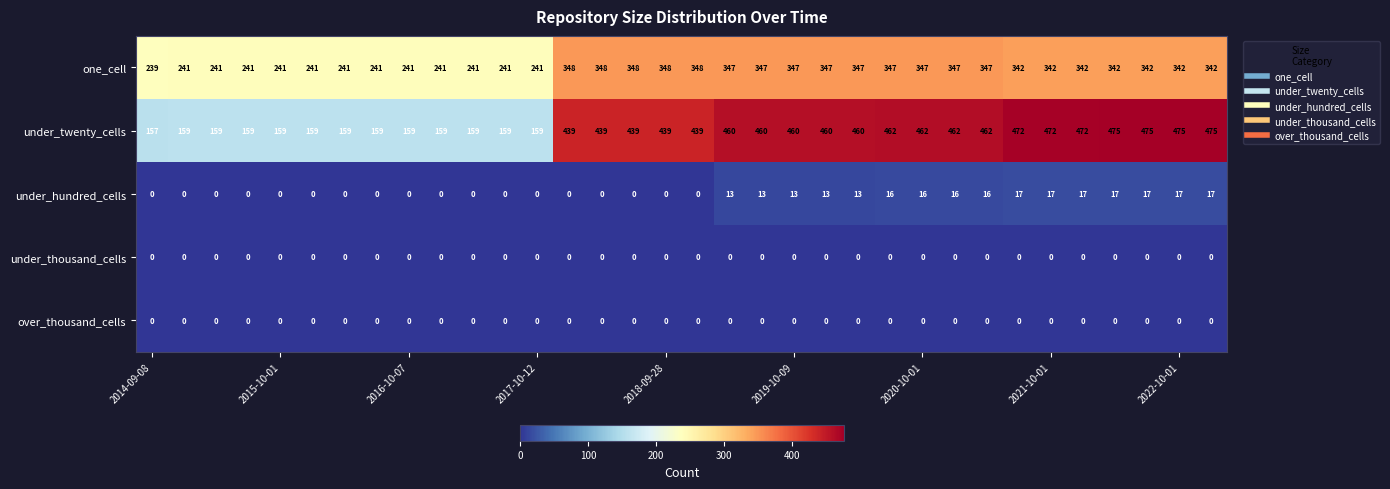

What is the sum of all under_hundred_cells values?

248